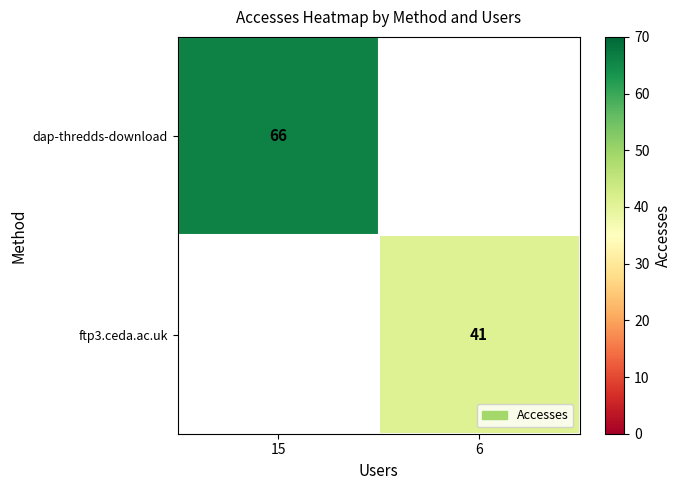

Is it true that ftp3.ceda.ac.uk equals 41 at 6?

True